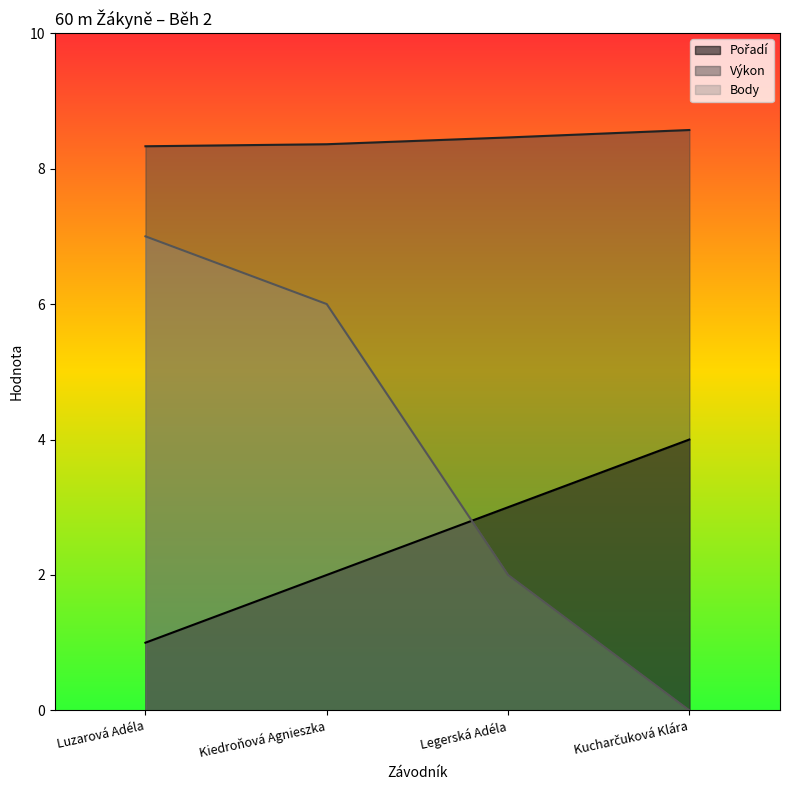

How many times do Pořadí and Body cross each other?

1